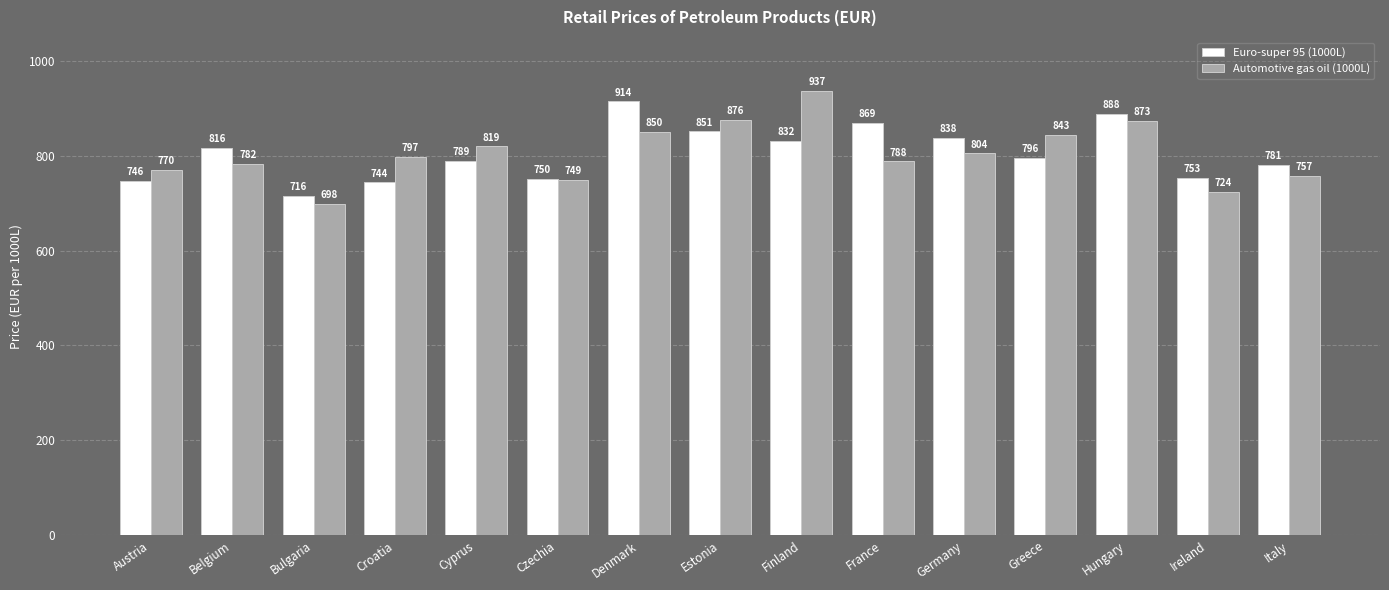

At Estonia, list the series in order from largest to smallest.

Automotive gas oil (1000L), Euro-super 95 (1000L)